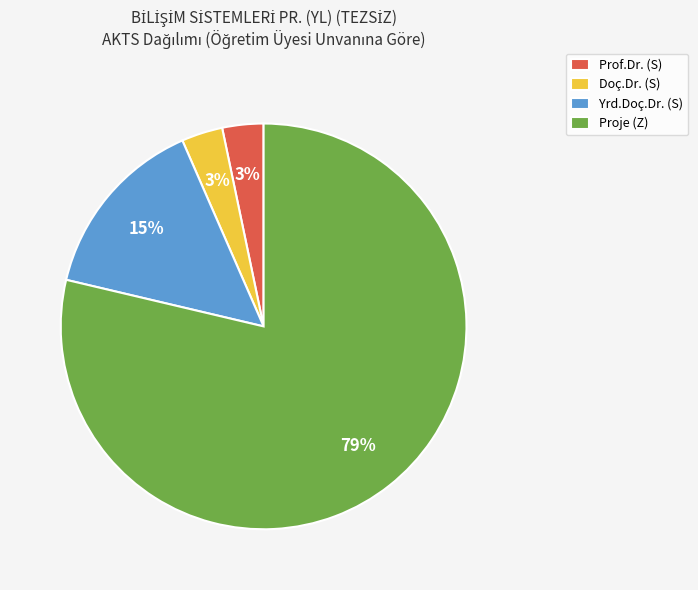

Do Proje (Z) and Yrd.Doç.Dr. (S) together represent more than half of the pie?

Yes